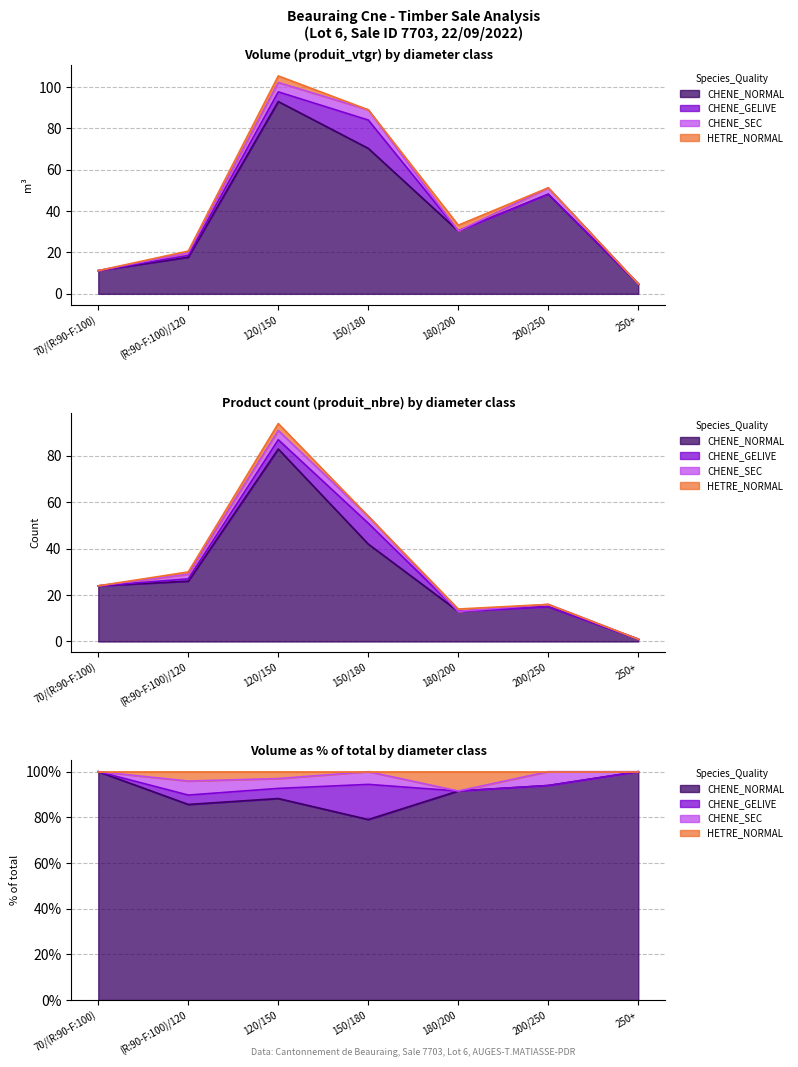

What are all the series names shown in the legend?

CHENE_NORMAL, CHENE_GELIVE, CHENE_SEC, HETRE_NORMAL